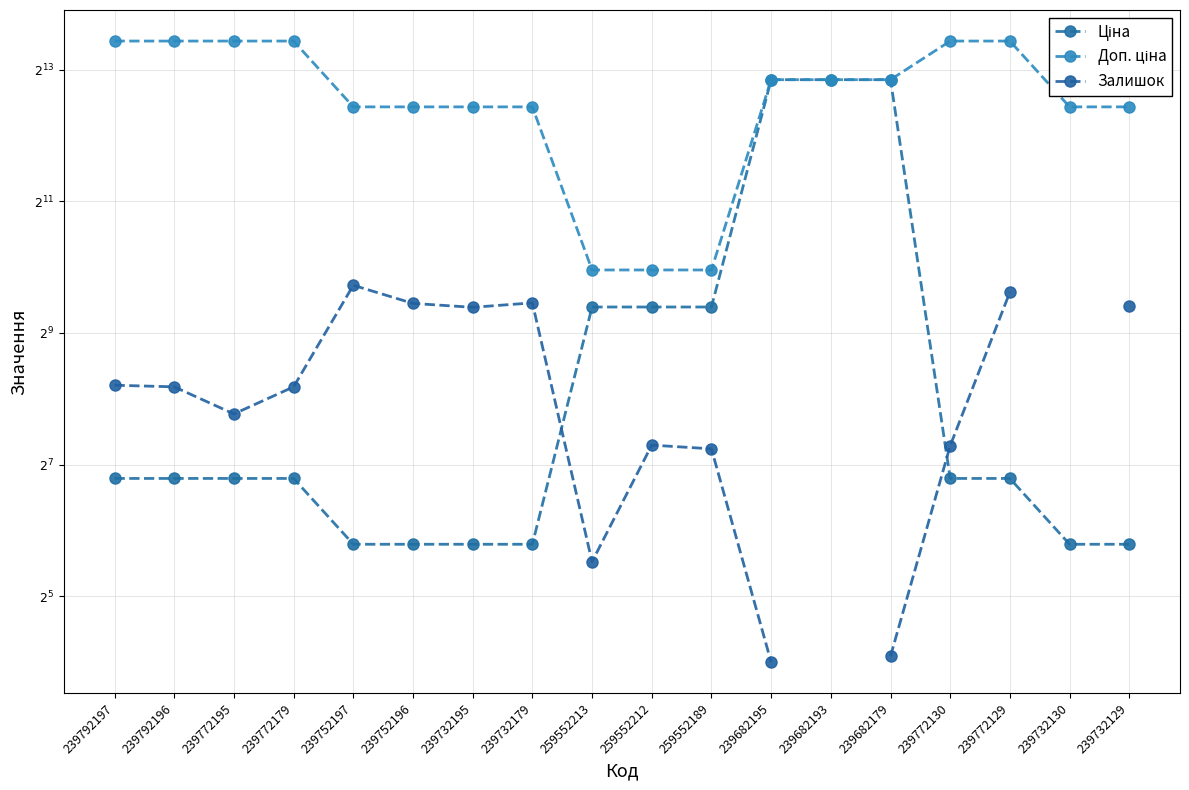

What position from the right is 239682195?

7